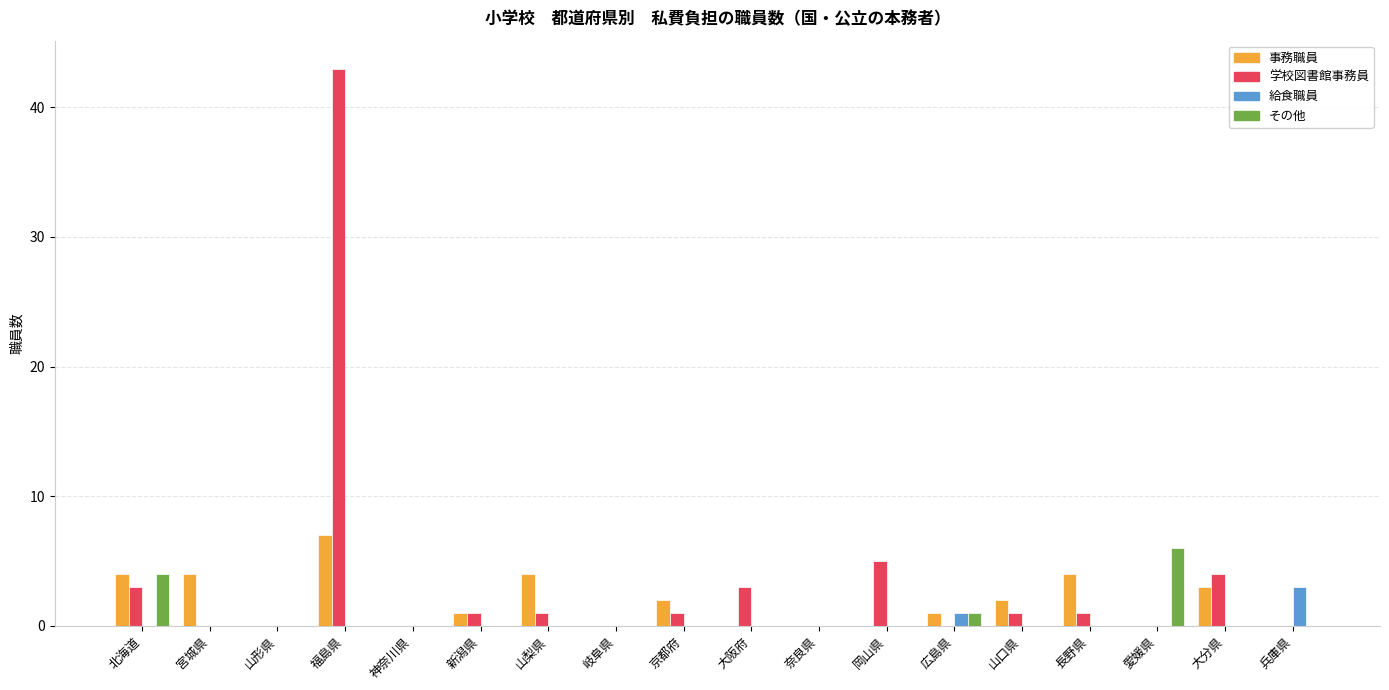

The value of 事務職員 at 奈良県 is 3. True or false?

False